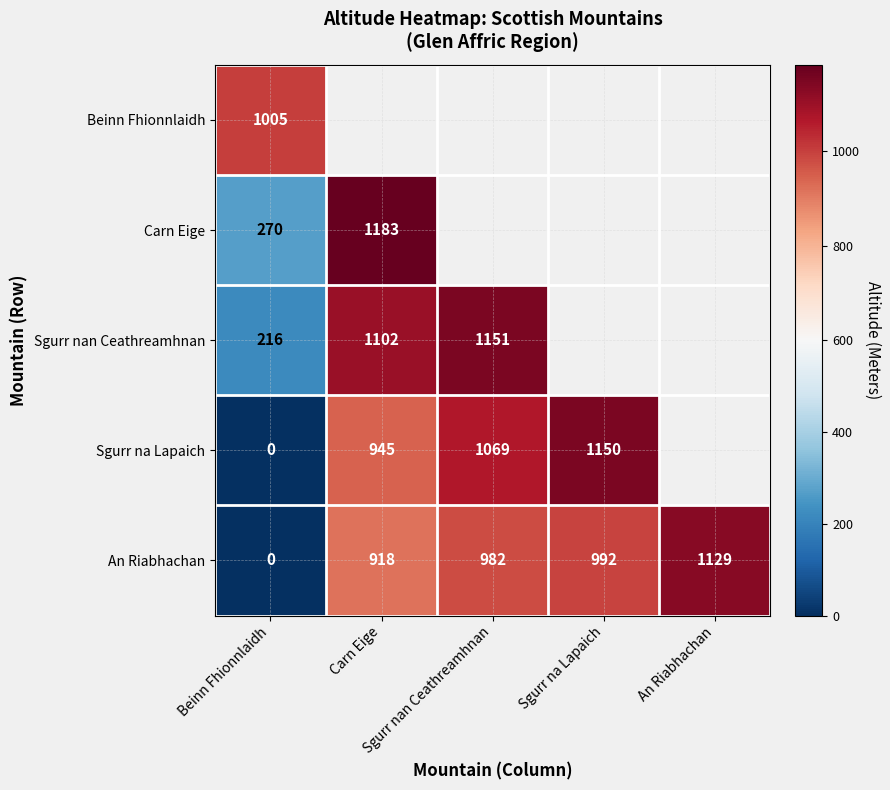

What is the spread (max minus min) of values at Beinn Fhionnlaidh?

1005